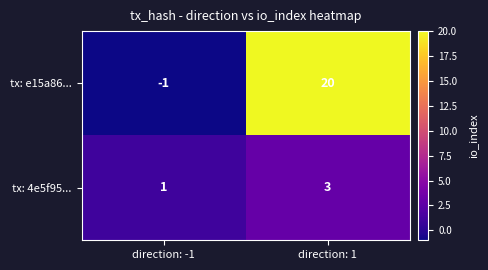

Reading right to left, extract all data points from this chart.

tx: e15a86...: direction: 1=20	direction: -1=-1
tx: 4e5f95...: direction: 1=3	direction: -1=1